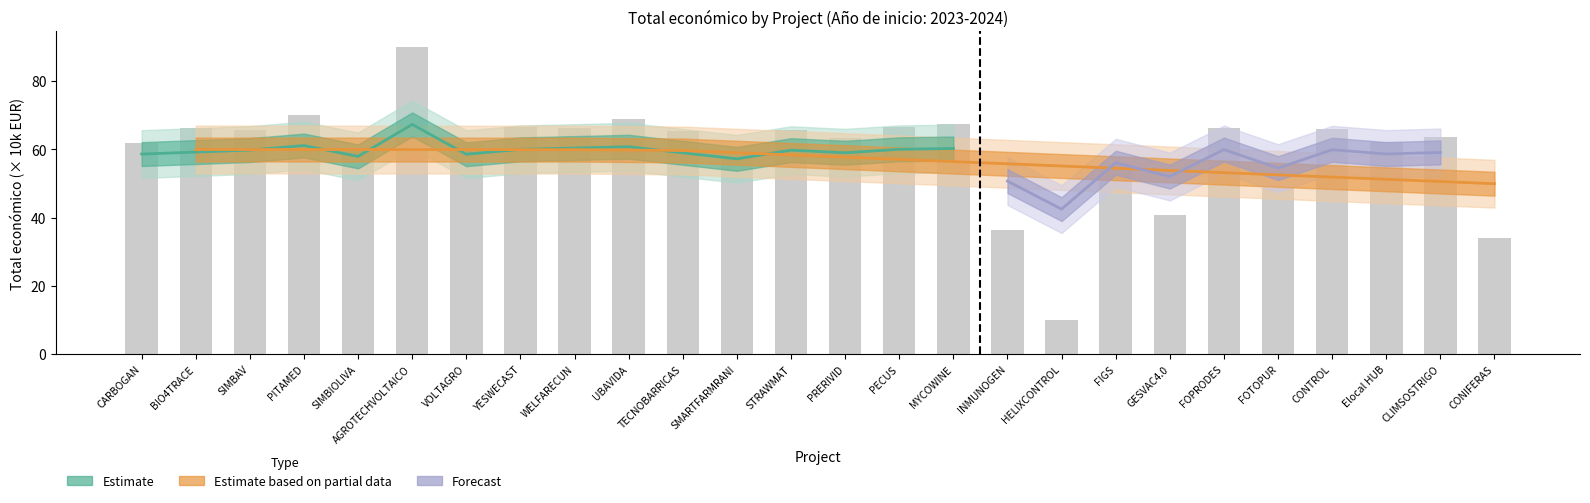

How many bars are there in total?

26